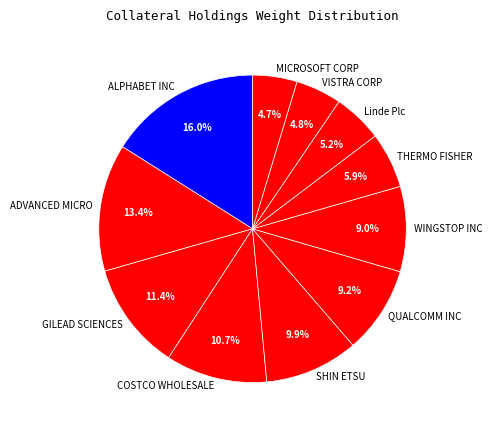

Is the sum of THERMO FISHER and ALPHABET INC greater than half?

No